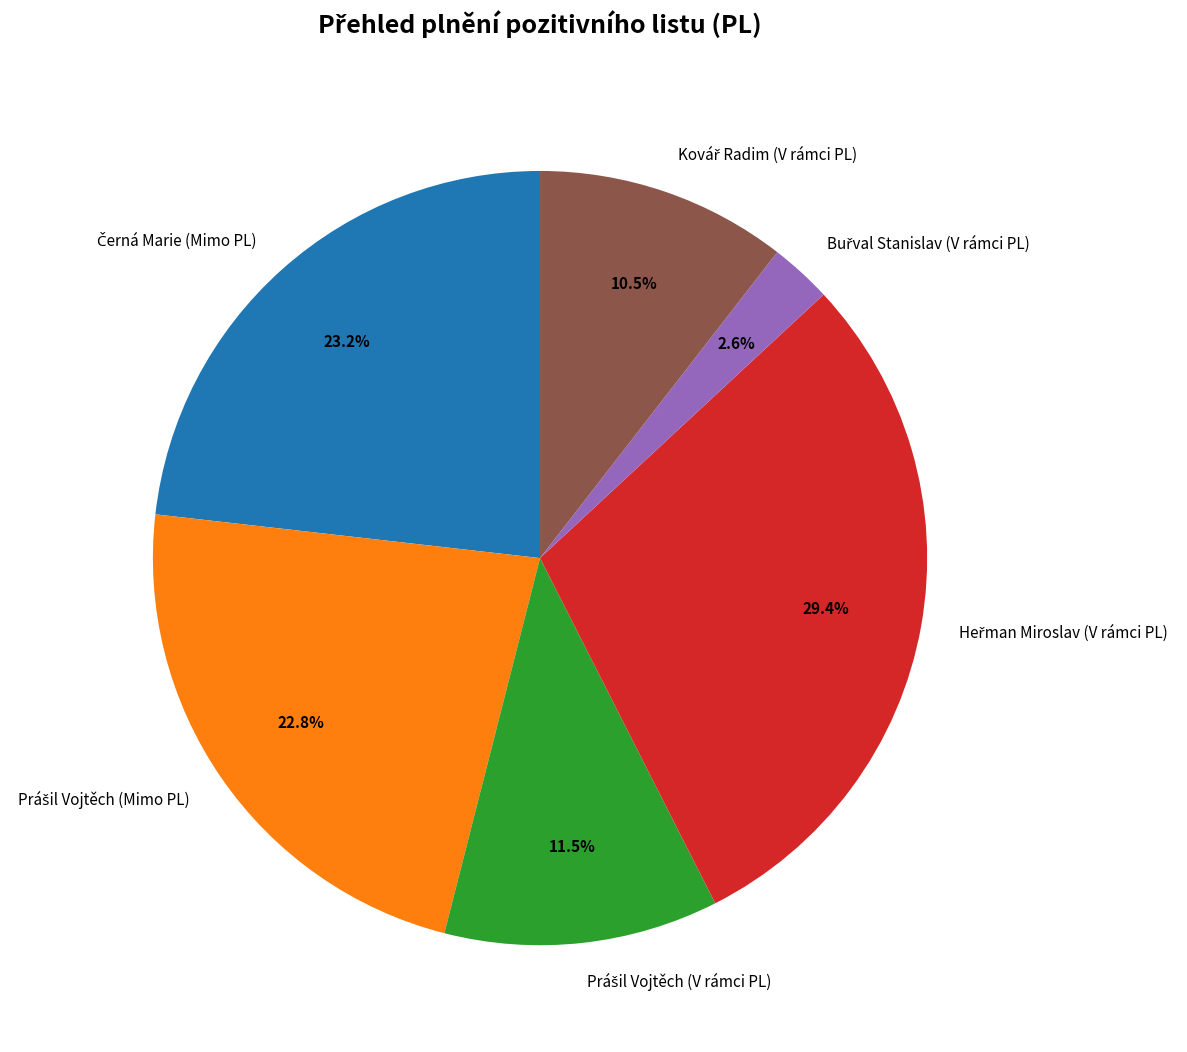

What percentage is the Buřval Stanislav (V rámci PL) slice, to the nearest percent?

3%